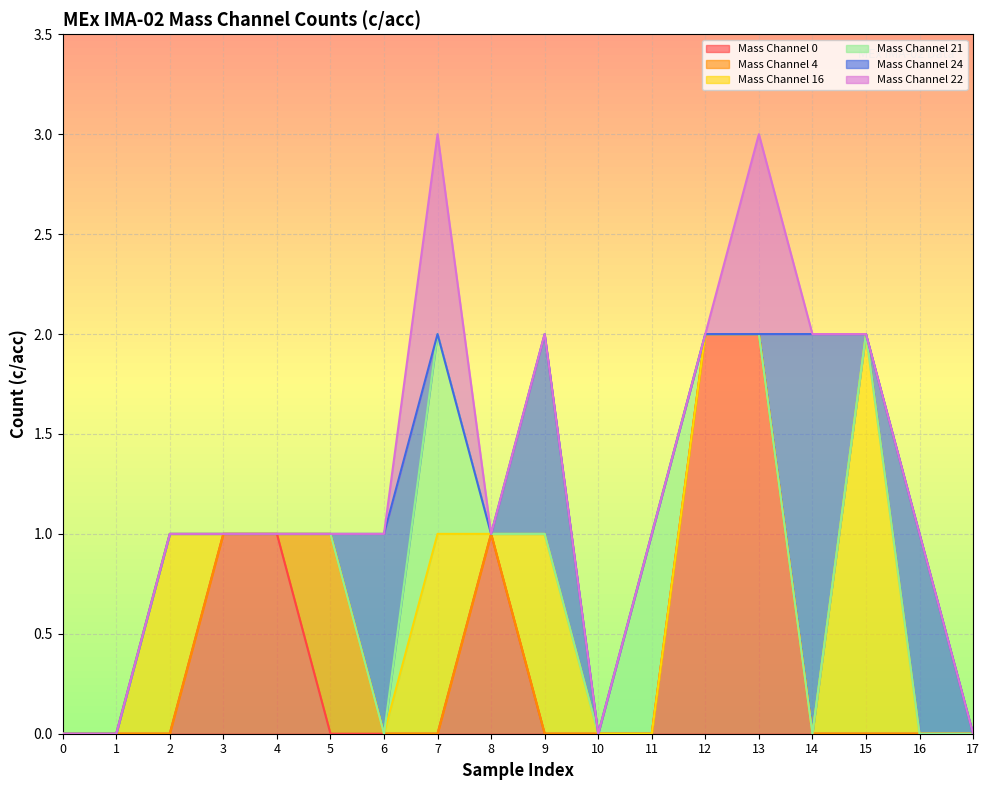

The value of Mass Channel 0 at 13 is 3. True or false?

False